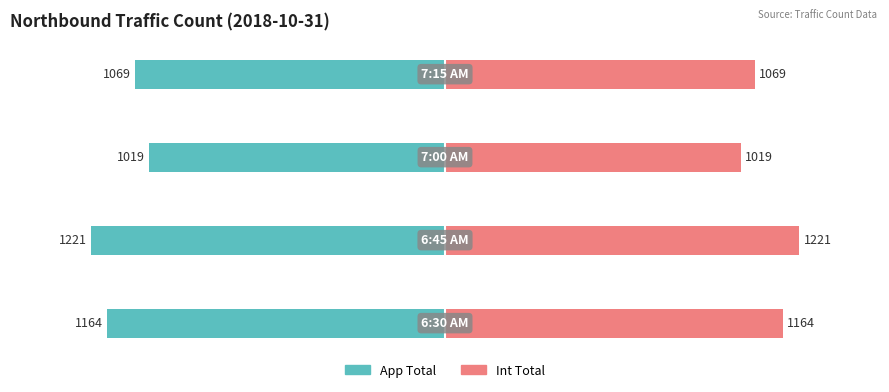

What is the difference between the second highest and second lowest values in the App Total series?

95